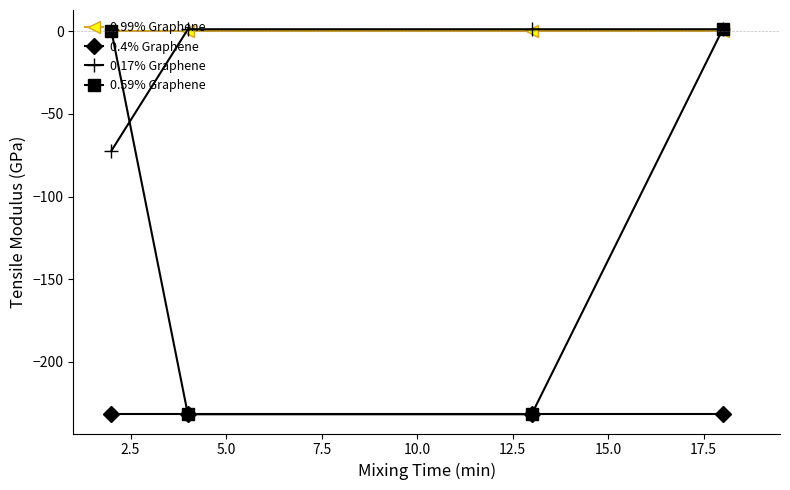

True or false: 0.4% Graphene and 0.17% Graphene cross at least once.

False